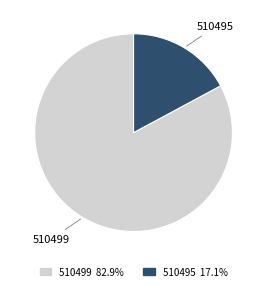

Which slice is the smallest?

510495